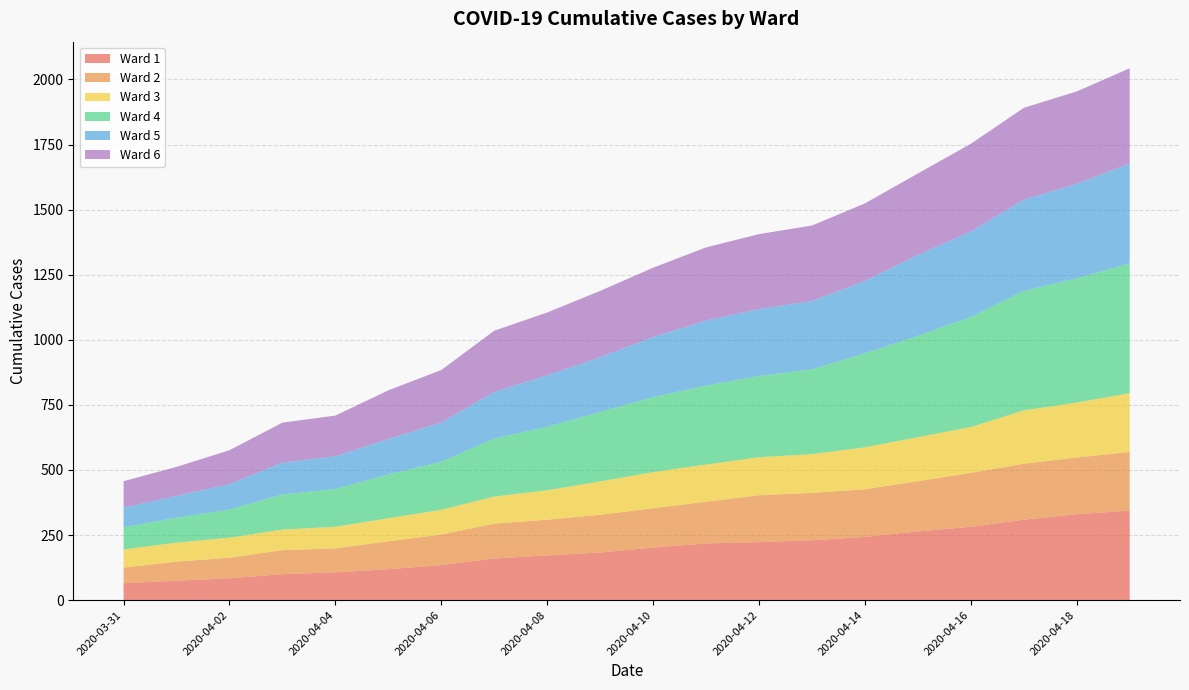

Reading left to right, what are all the values shown in this chart?

Ward 1: 2020-03-31=65	2020-04-01=75	2020-04-02=84	2020-04-03=100	2020-04-04=107	2020-04-05=119	2020-04-06=135	2020-04-07=160	2020-04-08=172	2020-04-09=183	2020-04-10=202	2020-04-11=218	2020-04-12=223	2020-04-13=230	2020-04-14=243	2020-04-15=264	2020-04-16=282	2020-04-17=309	2020-04-18=330	2020-04-19=344
Ward 2: 2020-03-31=60	2020-04-01=73	2020-04-02=79	2020-04-03=92	2020-04-04=92	2020-04-05=107	2020-04-06=117	2020-04-07=134	2020-04-08=137	2020-04-09=145	2020-04-10=151	2020-04-11=160	2020-04-12=180	2020-04-13=182	2020-04-14=183	2020-04-15=193	2020-04-16=207	2020-04-17=215	2020-04-18=218	2020-04-19=225
Ward 3: 2020-03-31=70	2020-04-01=73	2020-04-02=77	2020-04-03=79	2020-04-04=83	2020-04-05=89	2020-04-06=95	2020-04-07=104	2020-04-08=113	2020-04-09=128	2020-04-10=139	2020-04-11=143	2020-04-12=146	2020-04-13=149	2020-04-14=161	2020-04-15=169	2020-04-16=176	2020-04-17=205	2020-04-18=211	2020-04-19=226
Ward 4: 2020-03-31=85	2020-04-01=96	2020-04-02=108	2020-04-03=135	2020-04-04=145	2020-04-05=168	2020-04-06=185	2020-04-07=223	2020-04-08=244	2020-04-09=267	2020-04-10=288	2020-04-11=303	2020-04-12=312	2020-04-13=326	2020-04-14=361	2020-04-15=389	2020-04-16=423	2020-04-17=459	2020-04-18=477	2020-04-19=499
Ward 5: 2020-03-31=76	2020-04-01=83	2020-04-02=98	2020-04-03=122	2020-04-04=126	2020-04-05=136	2020-04-06=150	2020-04-07=179	2020-04-08=198	2020-04-09=210	2020-04-10=231	2020-04-11=250	2020-04-12=257	2020-04-13=262	2020-04-14=278	2020-04-15=311	2020-04-16=328	2020-04-17=350	2020-04-18=363	2020-04-19=383
Ward 6: 2020-03-31=101	2020-04-01=112	2020-04-02=130	2020-04-03=154	2020-04-04=156	2020-04-05=187	2020-04-06=202	2020-04-07=235	2020-04-08=241	2020-04-09=255	2020-04-10=266	2020-04-11=281	2020-04-12=288	2020-04-13=290	2020-04-14=298	2020-04-15=313	2020-04-16=337	2020-04-17=353	2020-04-18=355	2020-04-19=366